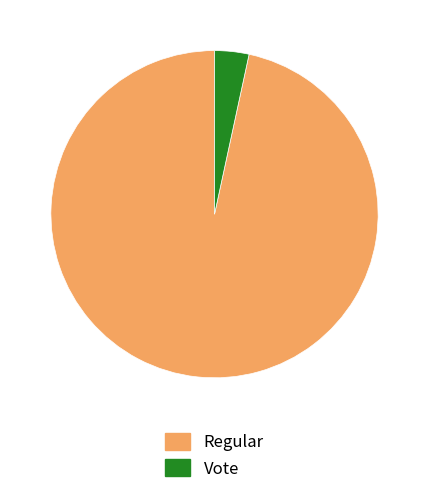

Does Regular represent more than half of the total?

Yes